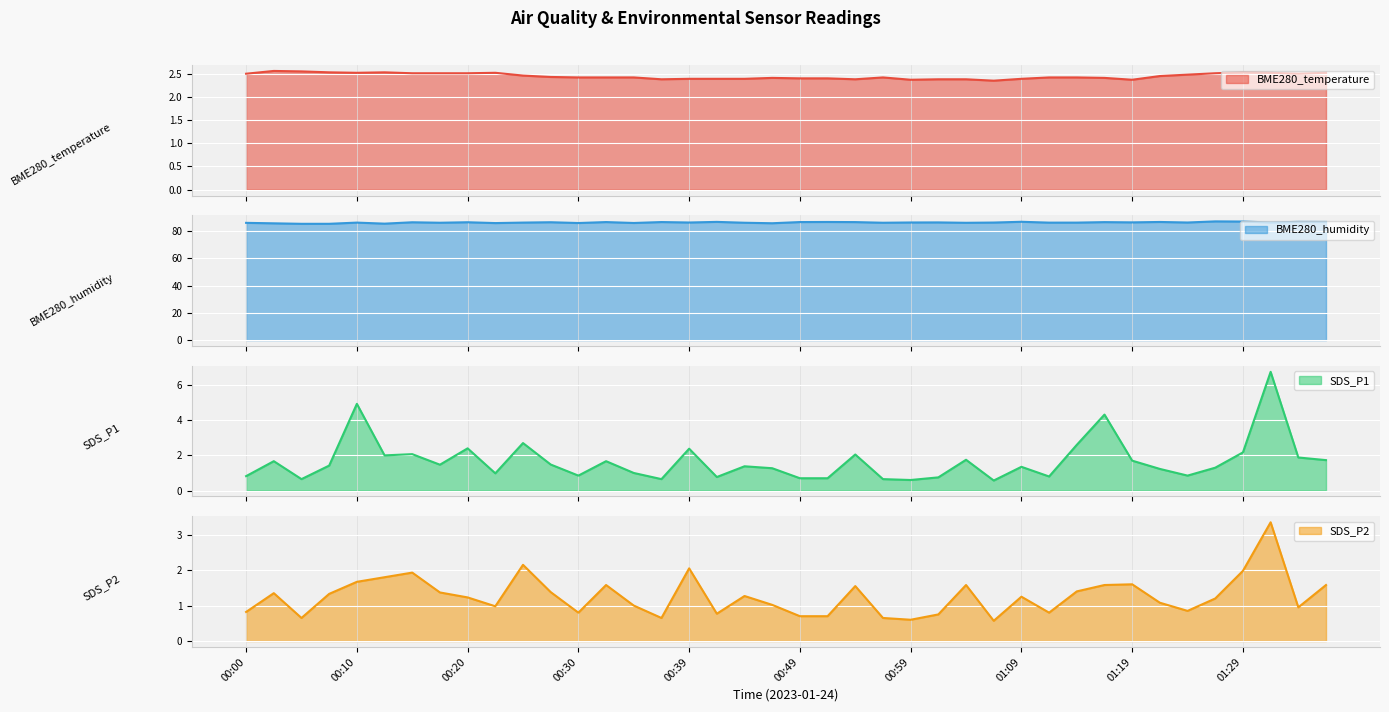

True or false: SDS_P1 and SDS_P2 intersect in this chart.

False